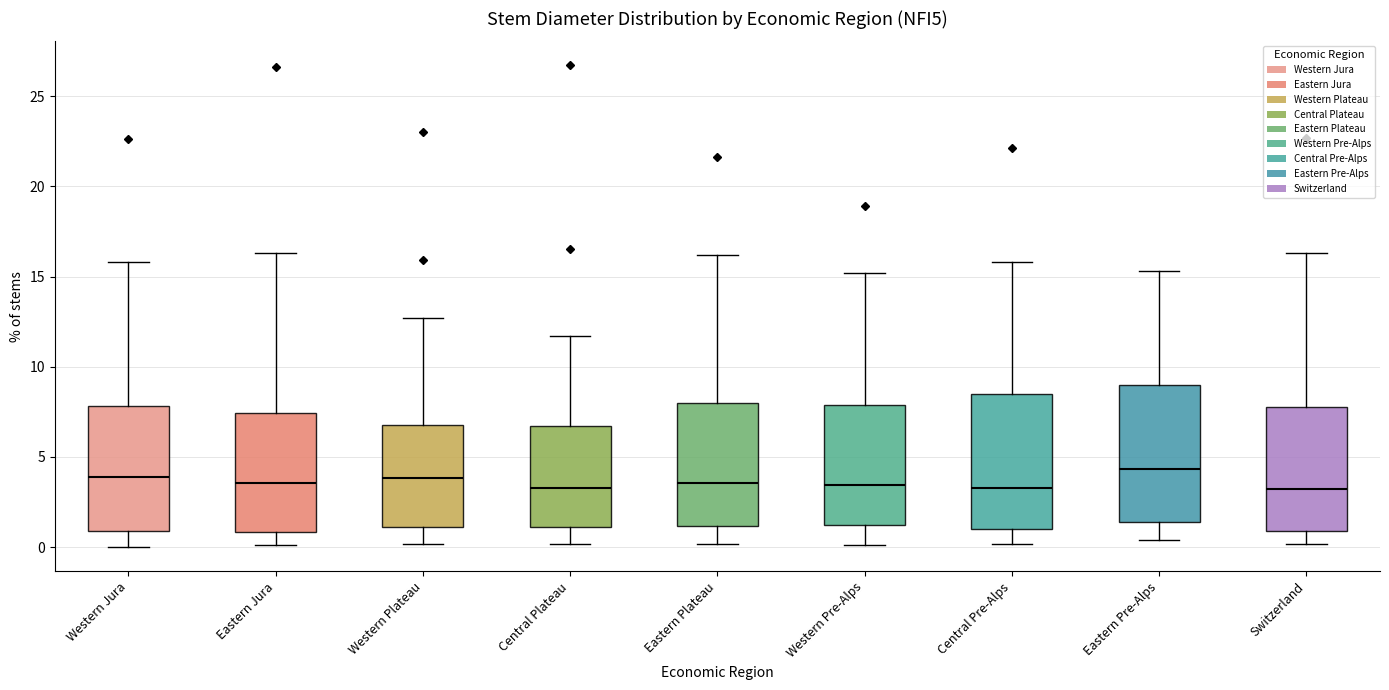

Where is the lower edge of the box for Western Plateau on the y-axis? The values are not printed on the chart, so give them approximately, as read against the axis.

1.0